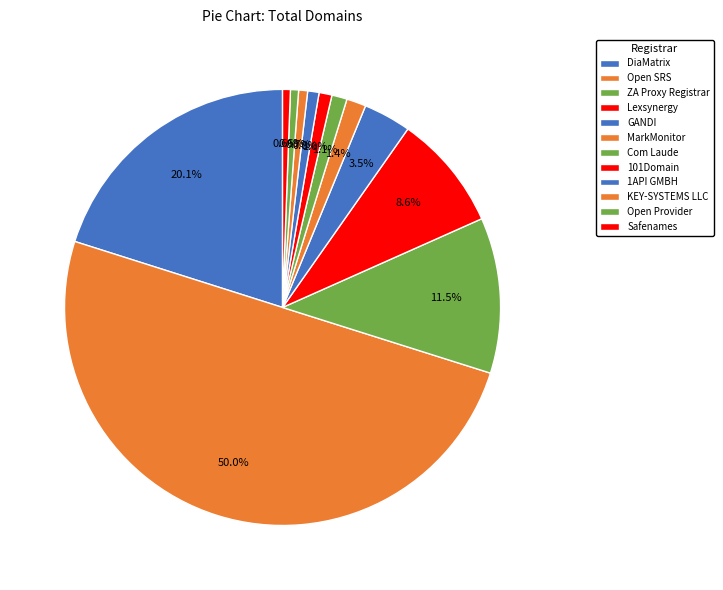

Count the number of slices in the pie.

12